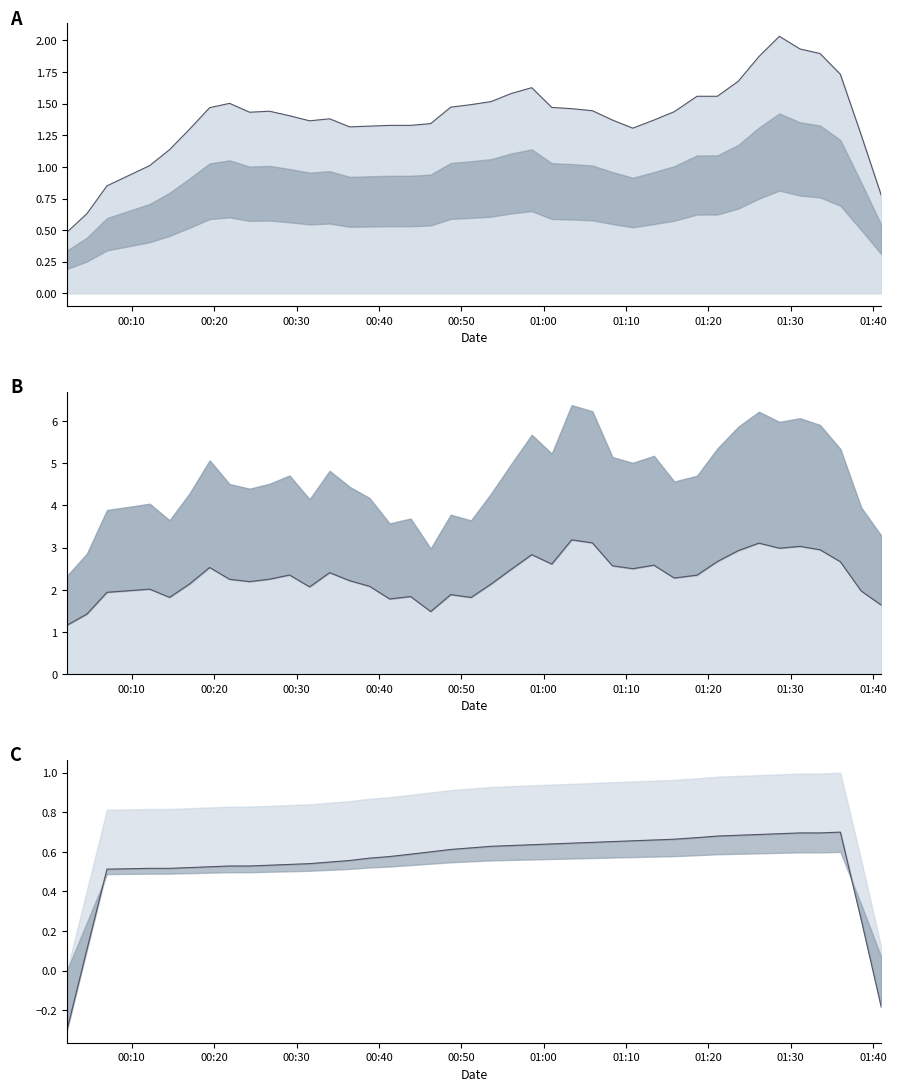

What is the average value of the SDS_P1 lower line series?

2.3